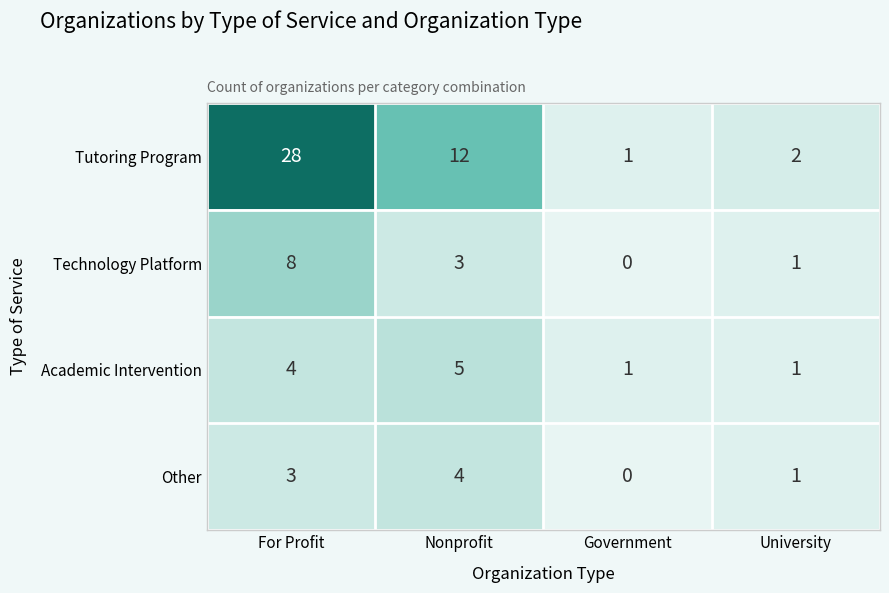

Between For Profit and Nonprofit, which series saw the biggest shift?

Tutoring Program